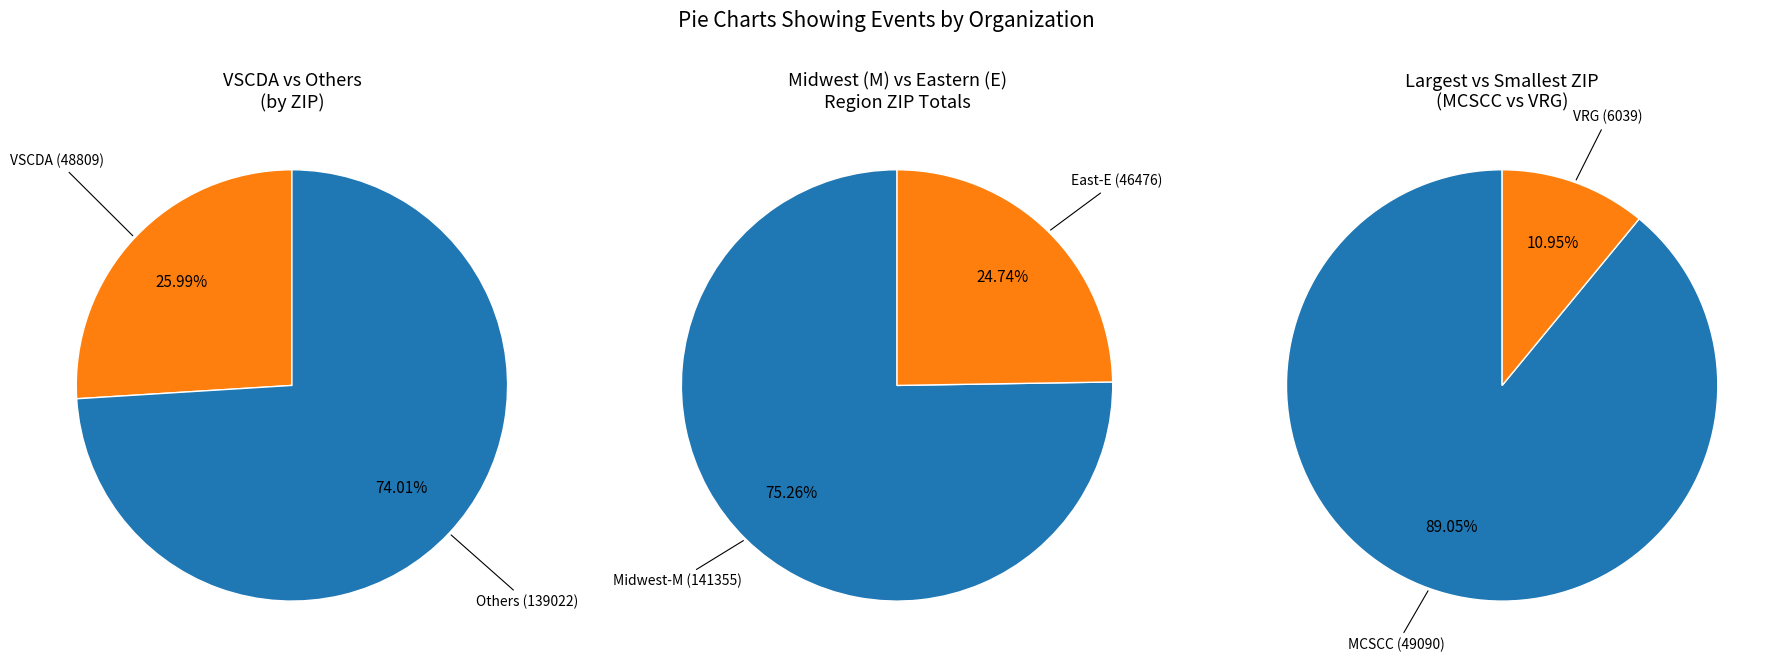

What is the largest slice in the pie chart?

MCSCC